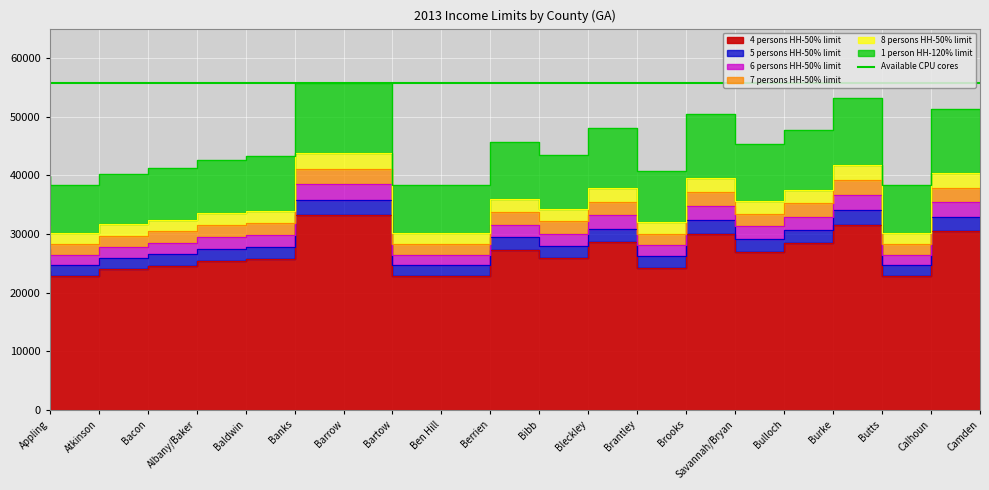

Where is the first local minimum for 5 persons HH-50% limit?

Atkinson